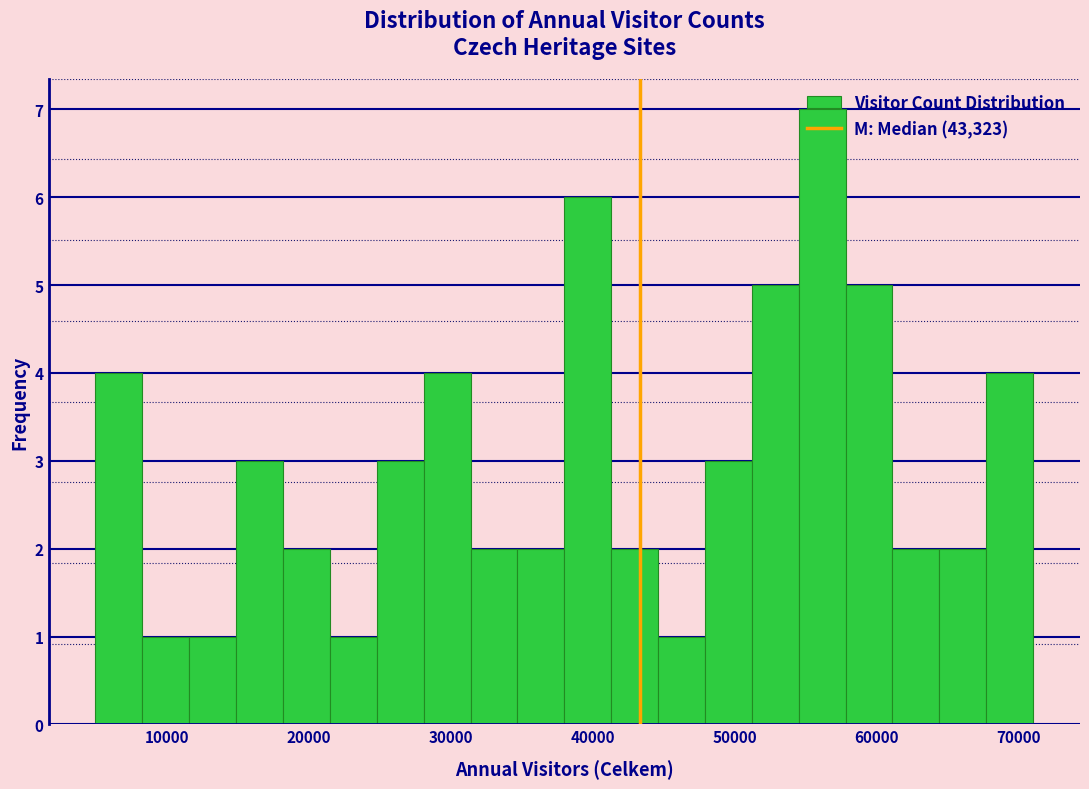

Read against the x-axis, roughly where is the centre of the tallest bar?

56000